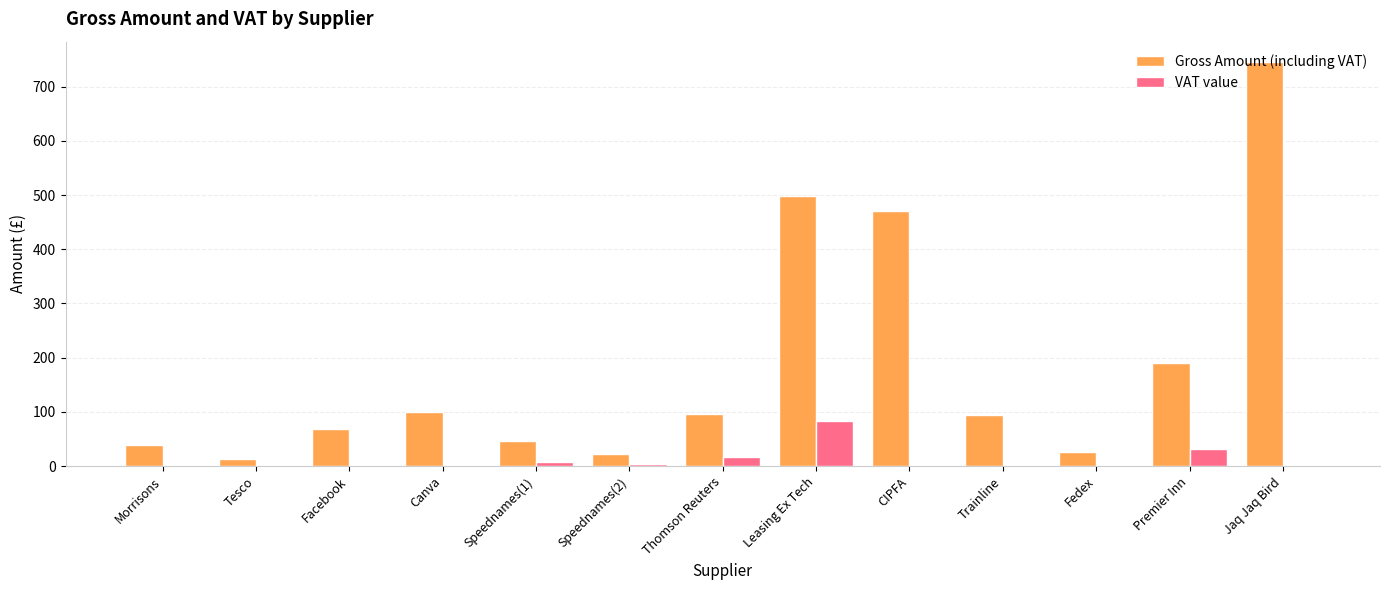

What are all the series names shown in the legend?

Gross Amount (including VAT), VAT value